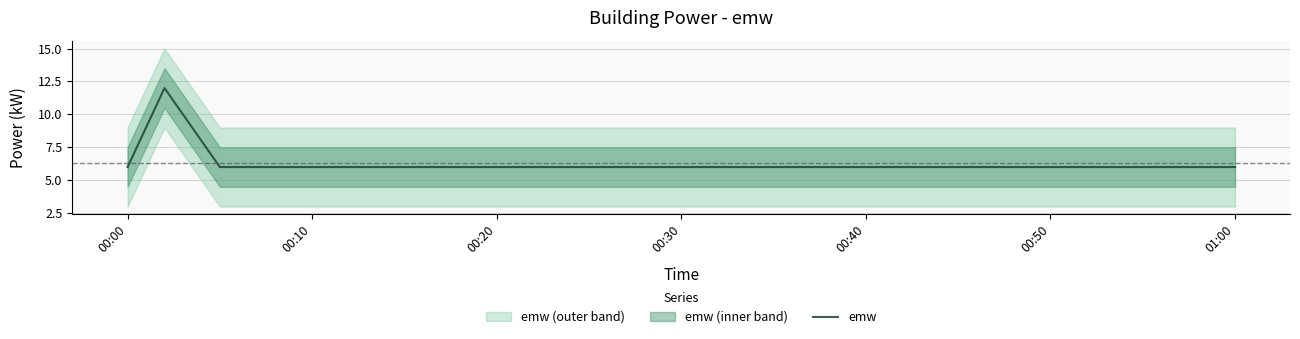

Is it true that emw equals 10 at 00:00?

False